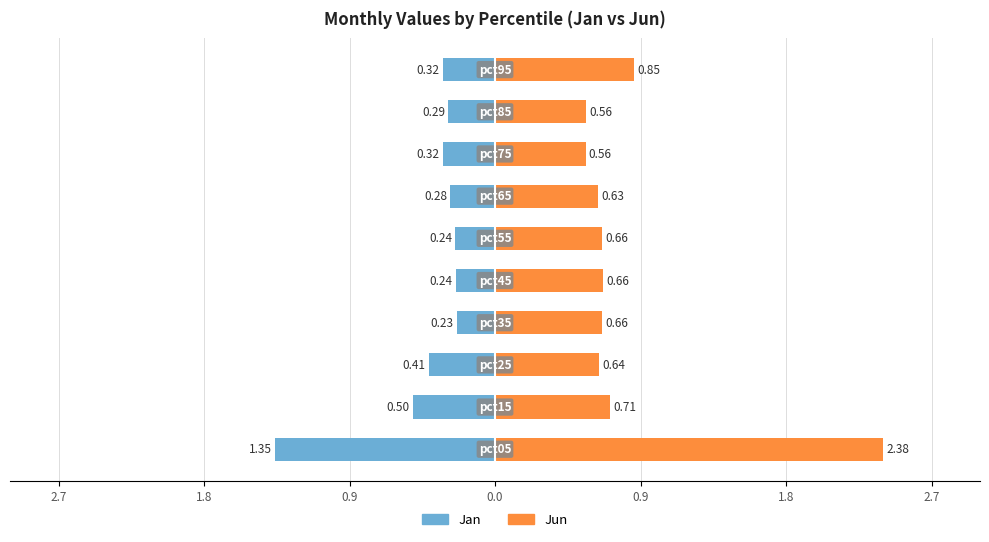

True or false: Jan has a value of -0.1 at 1.8.

False